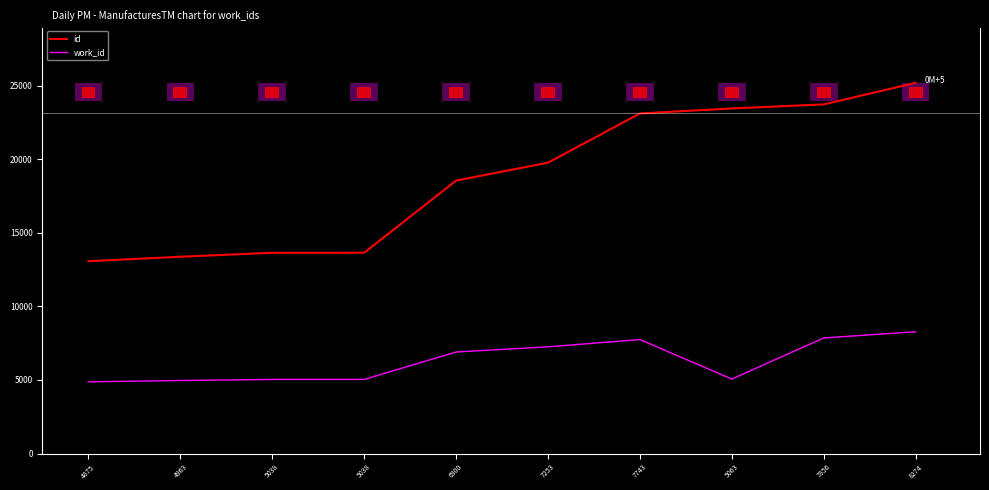

At which label does id first exceed 19761?

7743